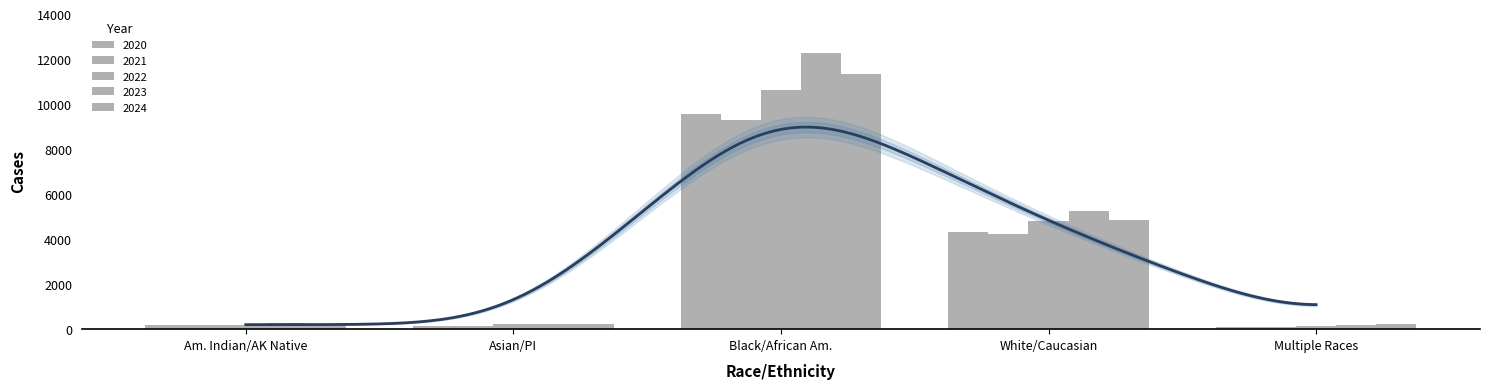

How many bars are there in total?

25